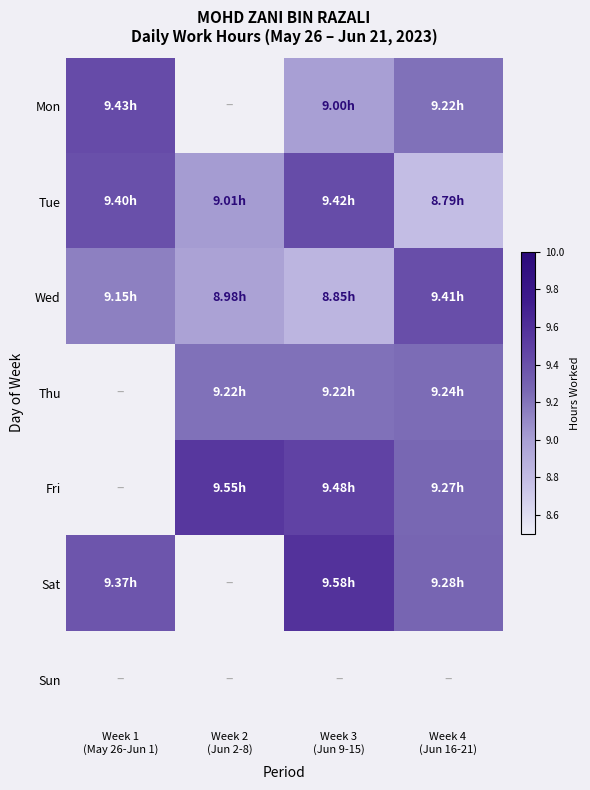

How many data points in Wed are less than 9?

2